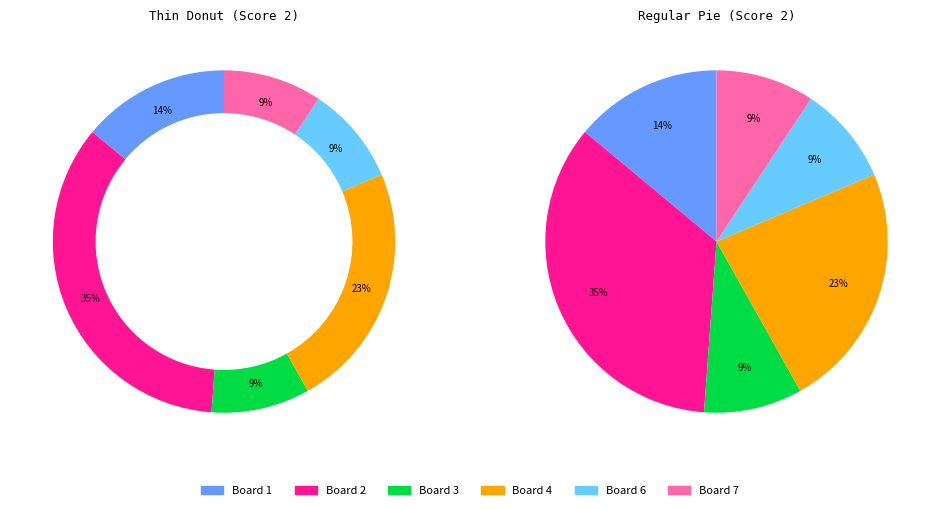

Between Board 3 and Board 4, which is larger?

Board 4